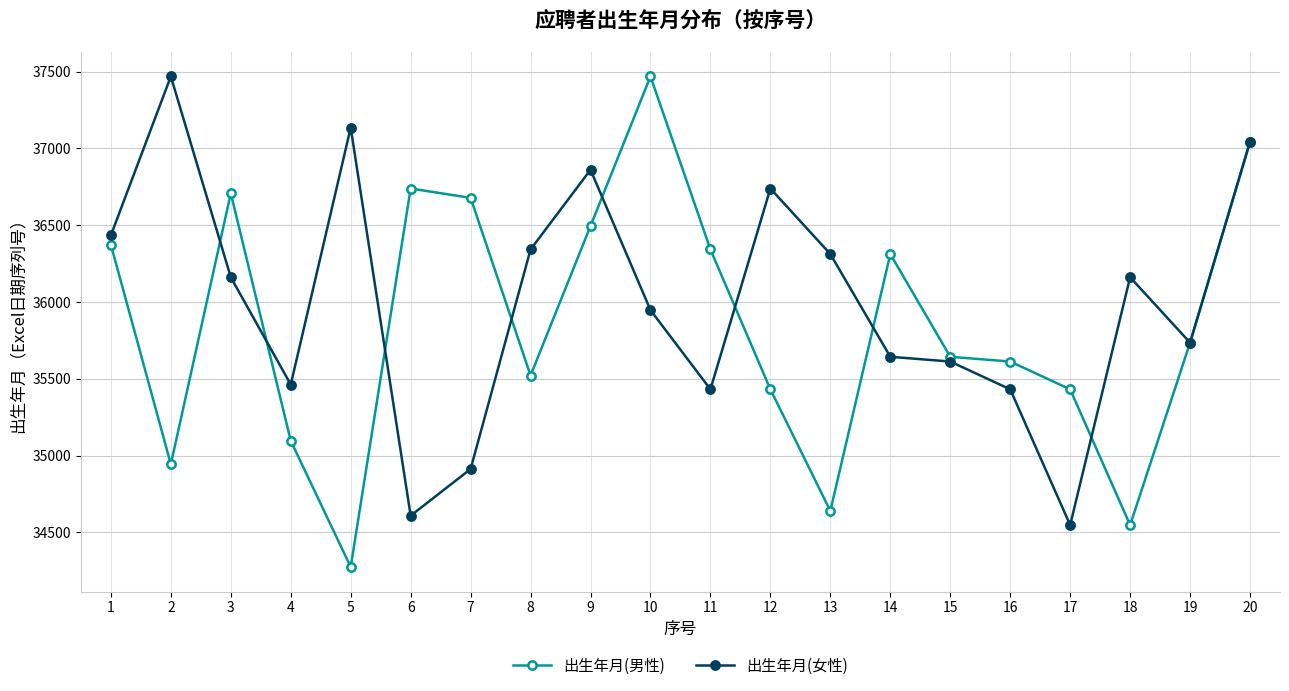

Reading left to right, list all the values displayed in this chart.

出生年月(男性): 1=36373	2=34943	3=36708	4=35096	5=34274	6=36739	7=36678	8=35521	9=36495	10=37469	11=36342	12=35431	13=34639	14=36312	15=35643	16=35612	17=35431	18=34547	19=35735	20=37043
出生年月(女性): 1=36434	2=37469	3=36161	4=35462	5=37135	6=34608	7=34912	8=36342	9=36861	10=35947	11=35431	12=36739	13=36312	14=35643	15=35612	16=35431	17=34547	18=36161	19=35735	20=37043